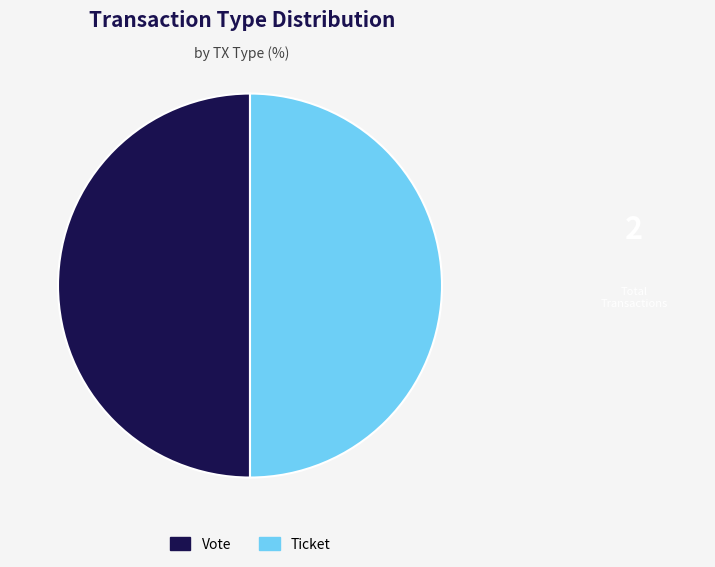

Is the sum of Ticket and Vote greater than half?

Yes